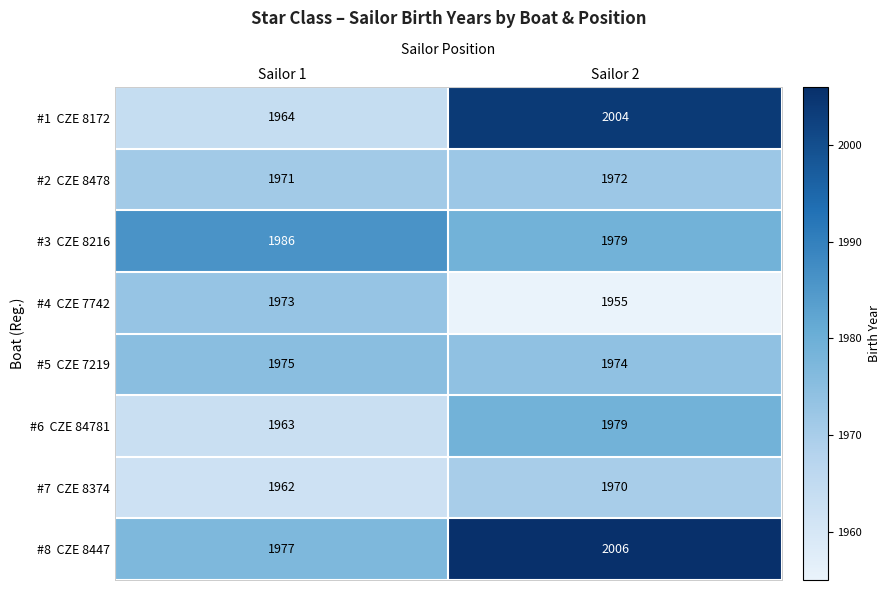

Which label corresponds to the smallest value in the chart?

Sailor 2